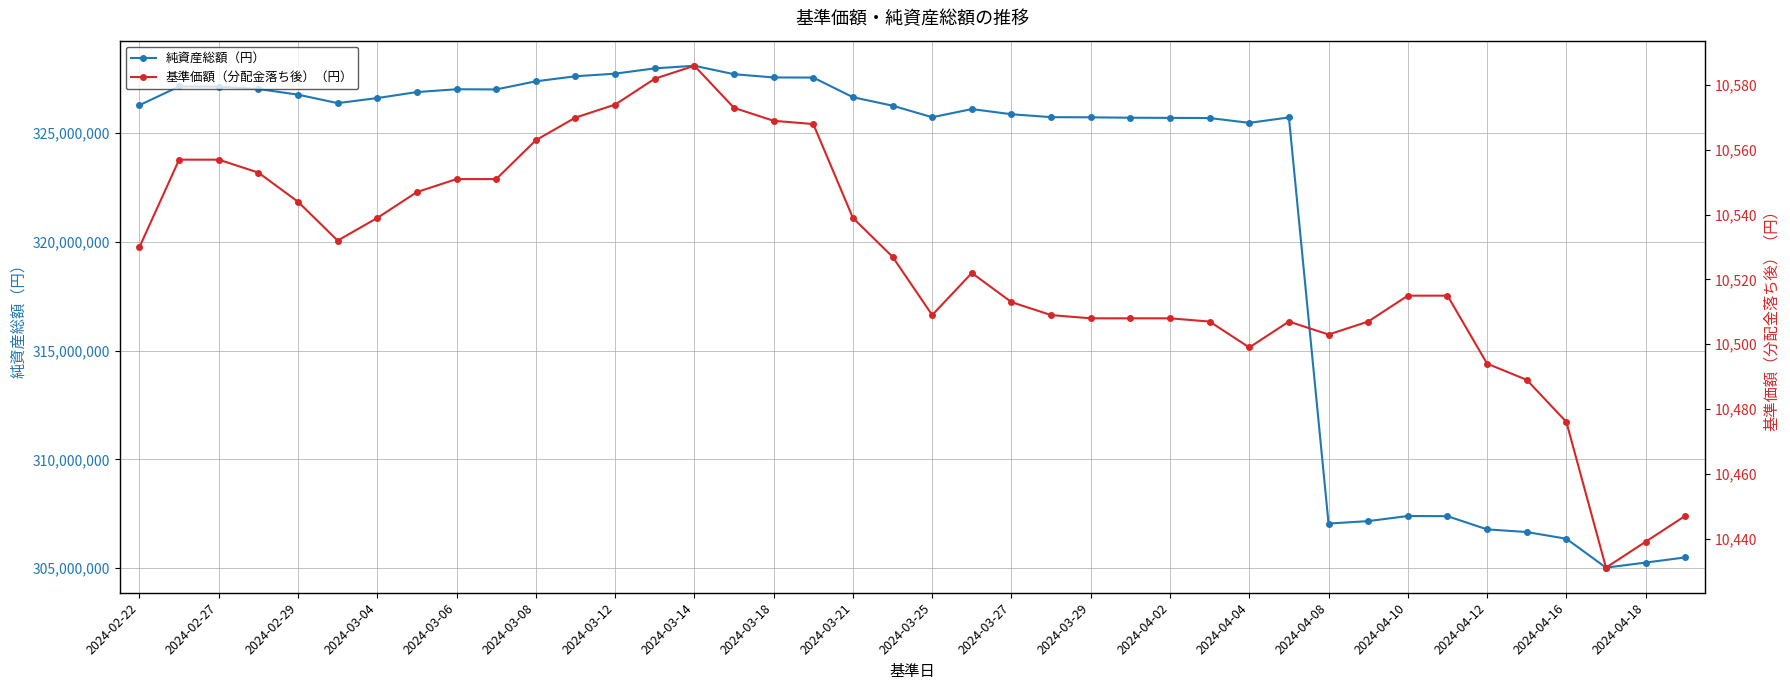

True or false: 純資産総額（円） and 基準価額（分配金落ち後）（円） intersect in this chart.

False